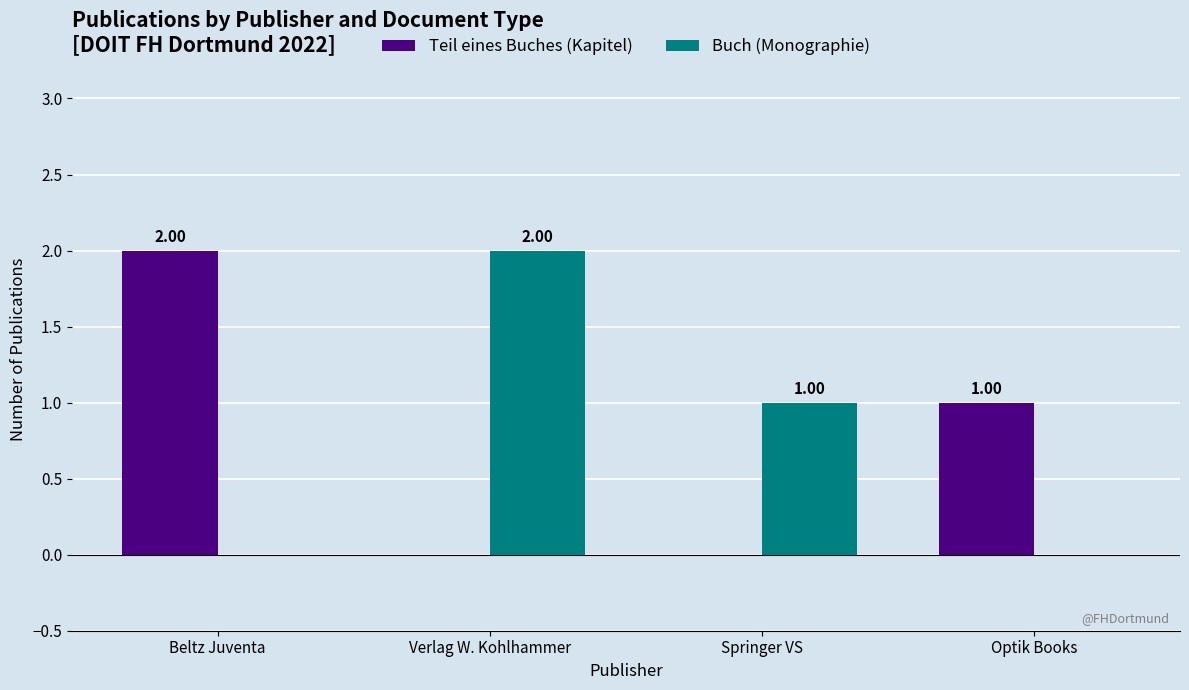

Are the bars grouped side by side (vs. stacked)?

Yes